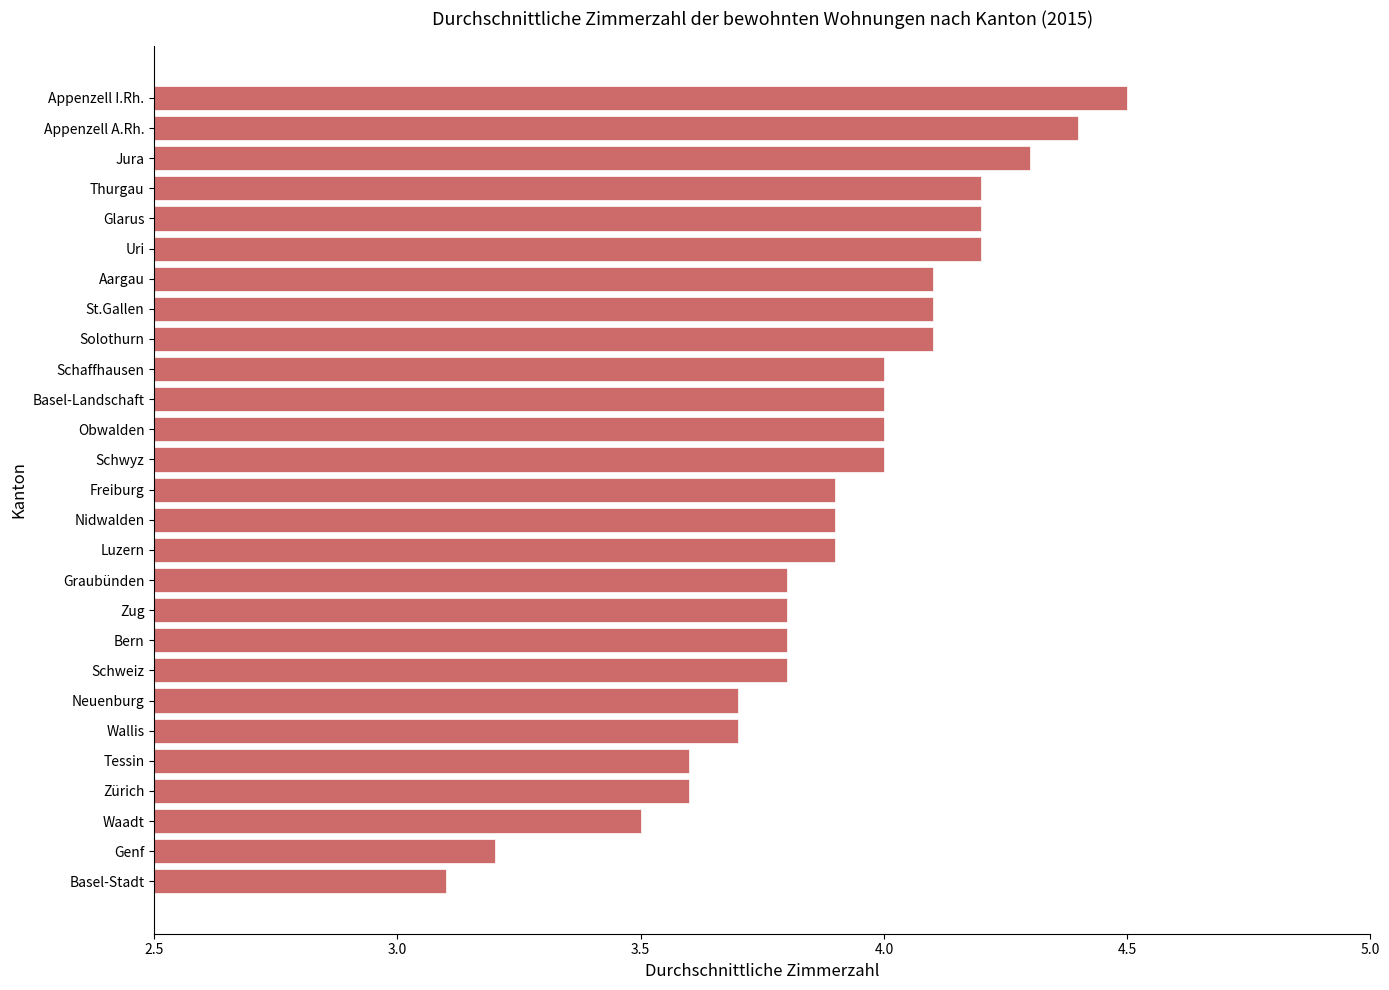

What is the difference between the maximum and minimum values?

1.4